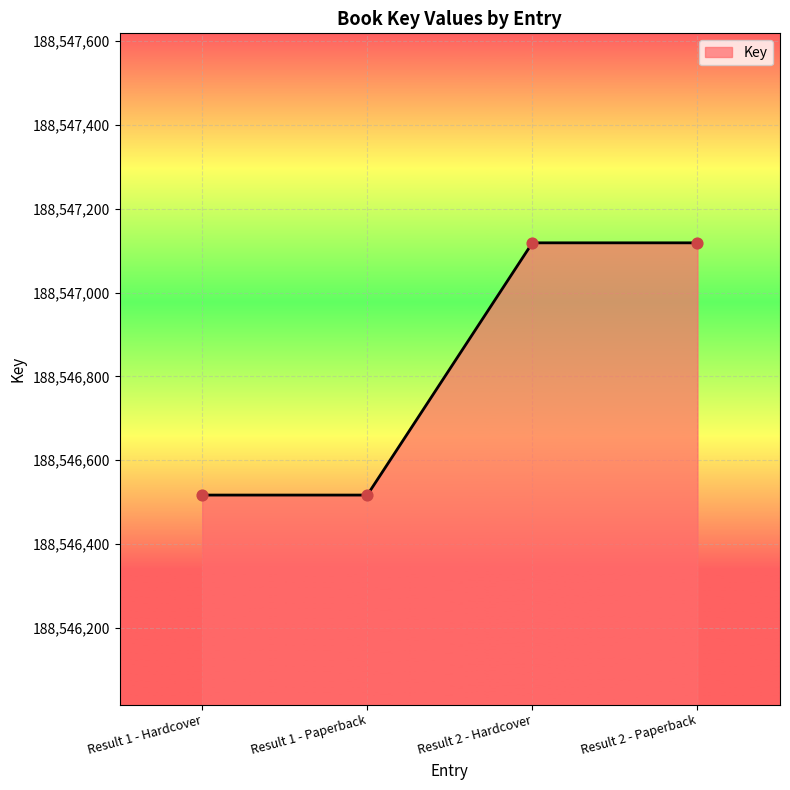

Which has a higher value, Result 2 - Paperback or Result 1 - Paperback?

Result 2 - Paperback